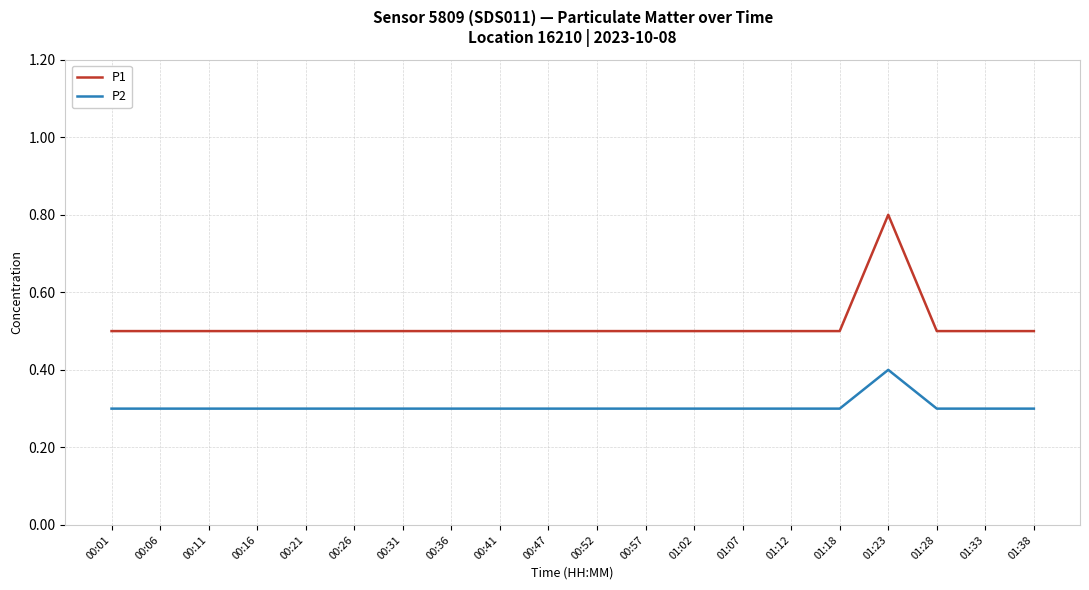

What is the total value across all series at 00:26?

0.8